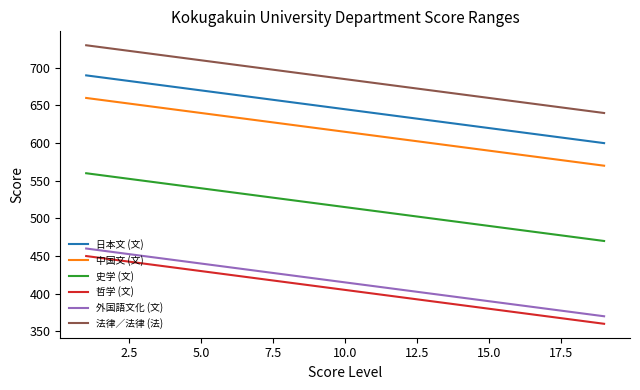

What is the sum of all 法律／法律 (法) values?

13015